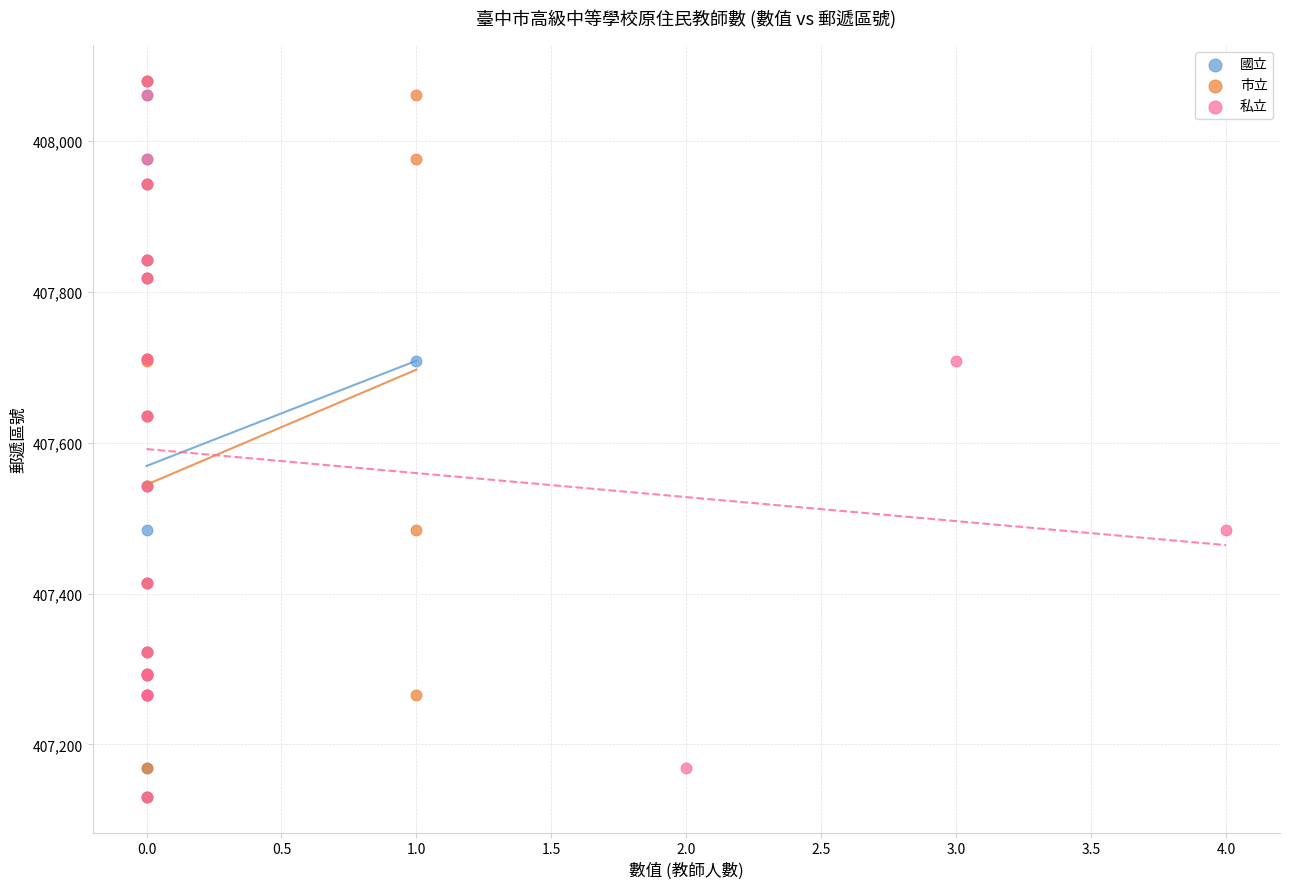

What are all the series names shown in the legend?

國立, 市立, 私立